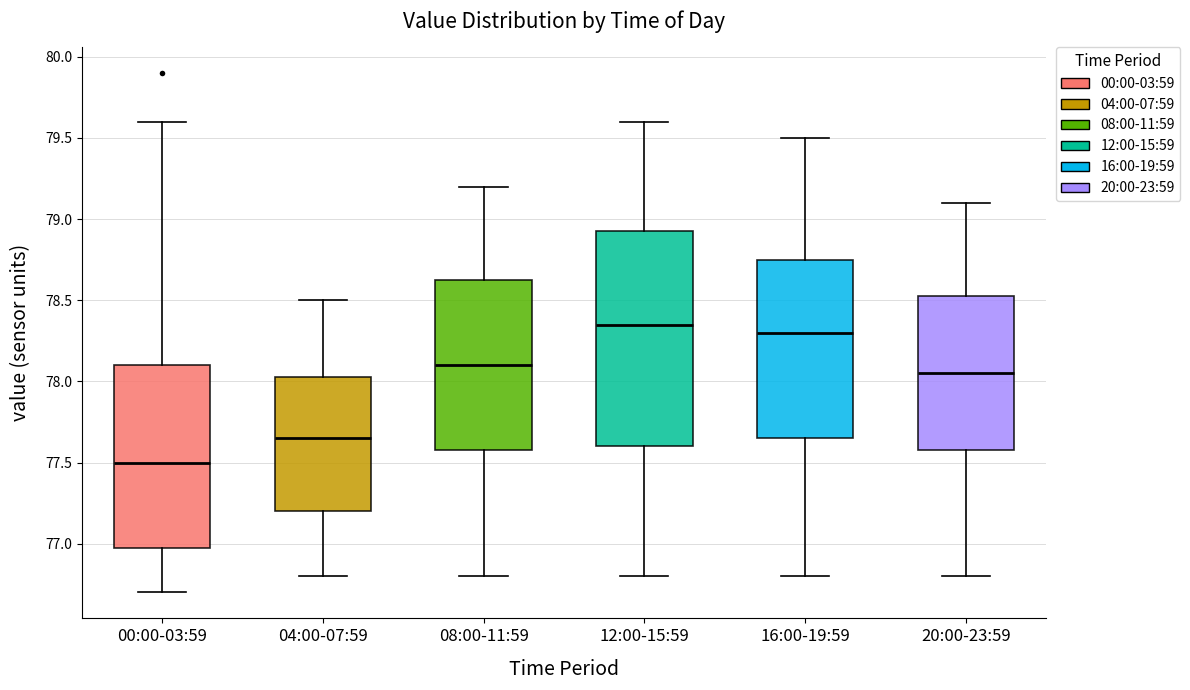

Comparing the boxes themselves (not the whiskers), which one is the tallest?

12:00-15:59